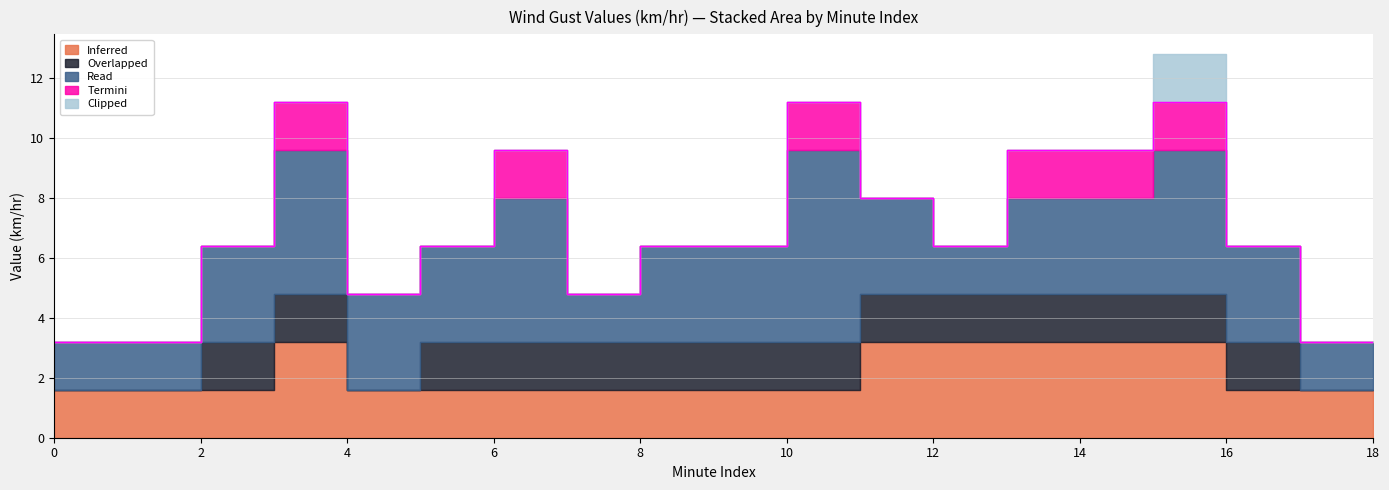

Which category has the highest value in the Read series?

10